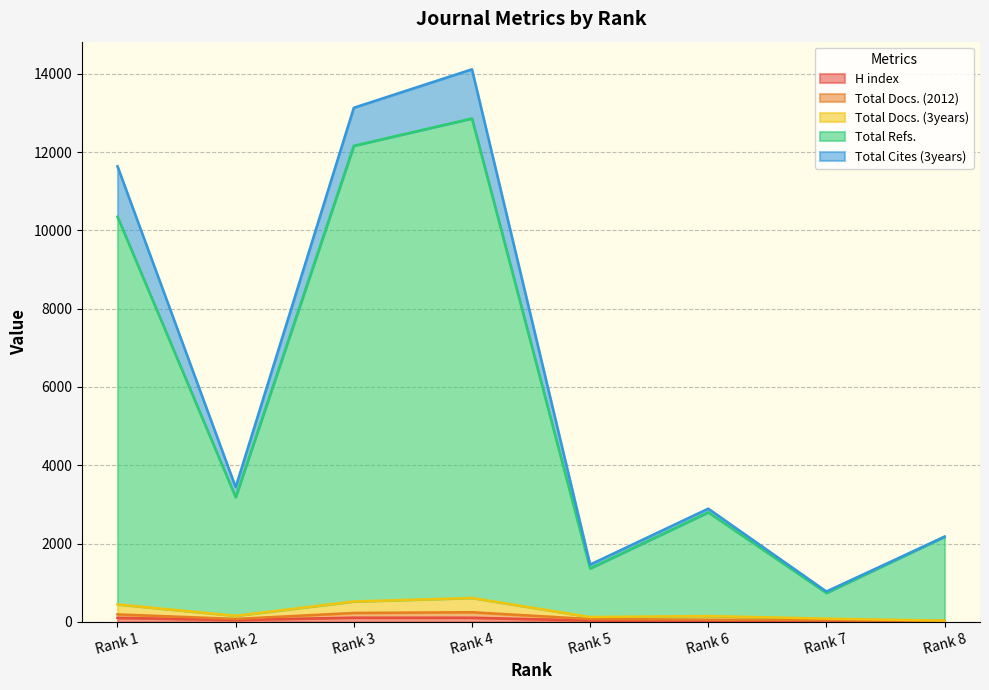

At which label is Total Refs. closest to 6798?

Rank 1